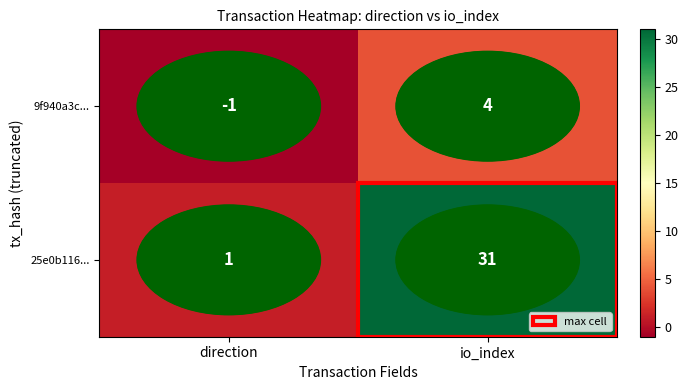

Where is 25e0b116... nearest to the value 16?

direction